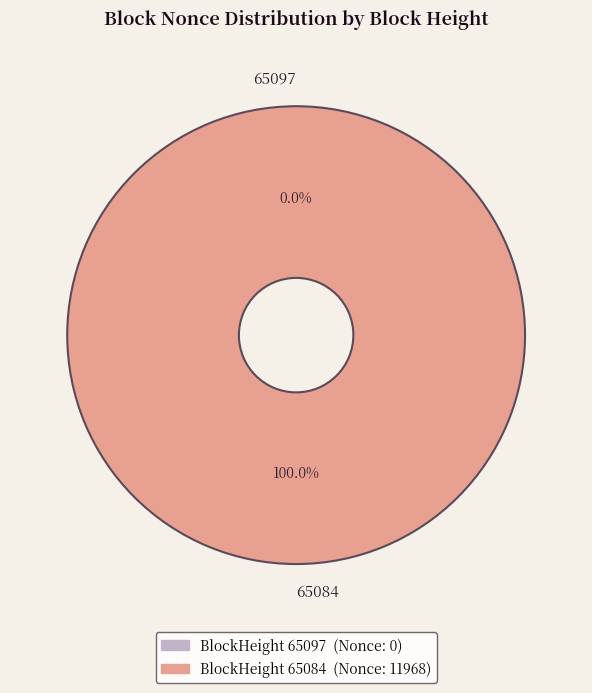

Is 65097 the majority of the pie?

No